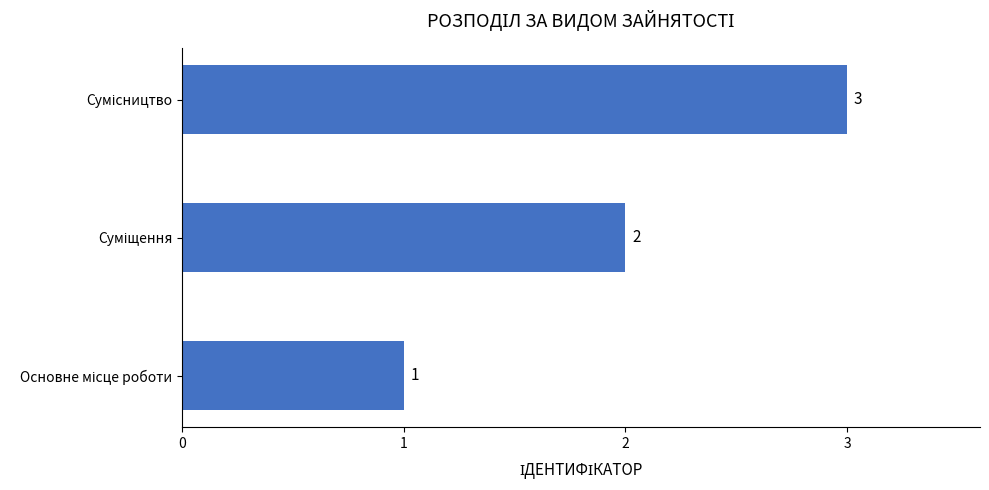

What is the greatest value displayed?

3